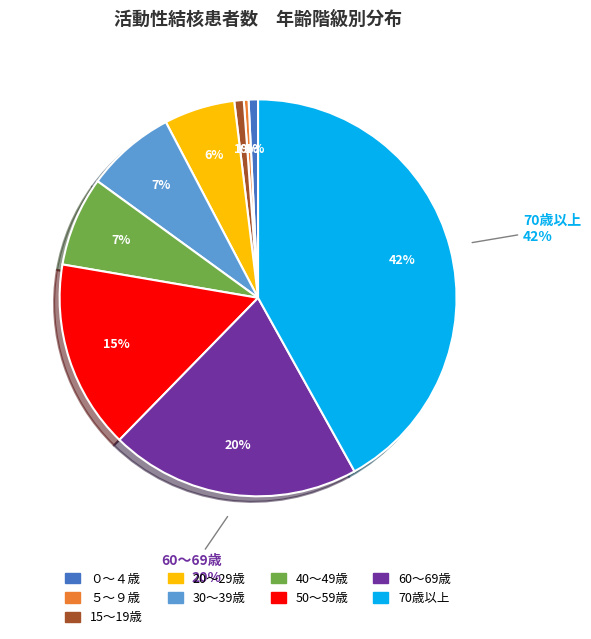

To the nearest percent, what is the difference between the largest and smallest slice percentages?

42%